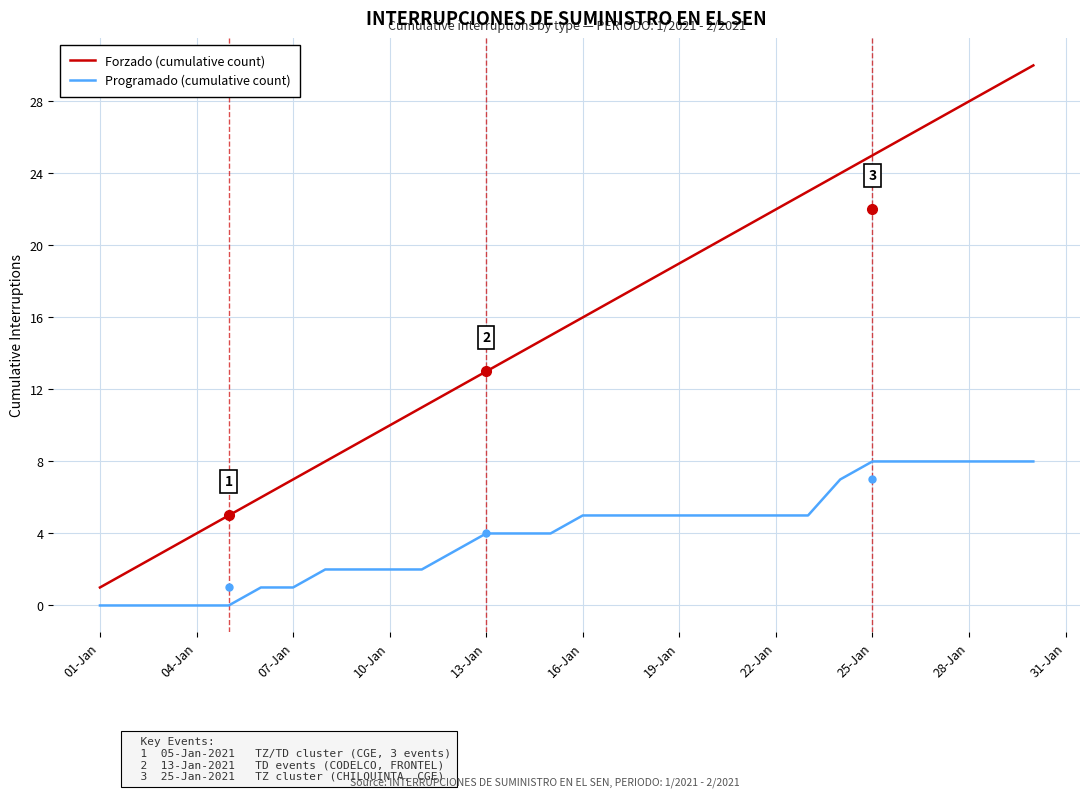

What is the difference between the maximum and minimum values in the Forzado (cumulative count) series?

29